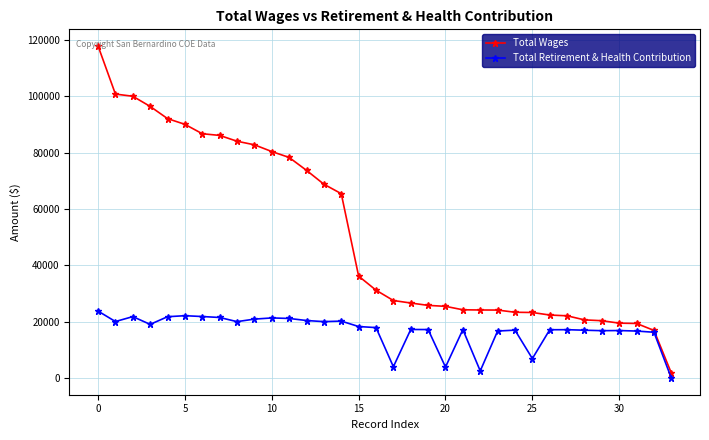

What is the difference between the maximum and minimum values in the Total Retirement & Health Contribution series?

23768